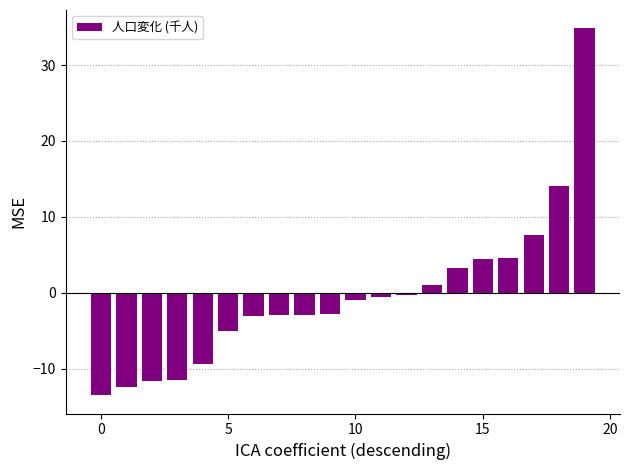

What is the average value?

-0.4